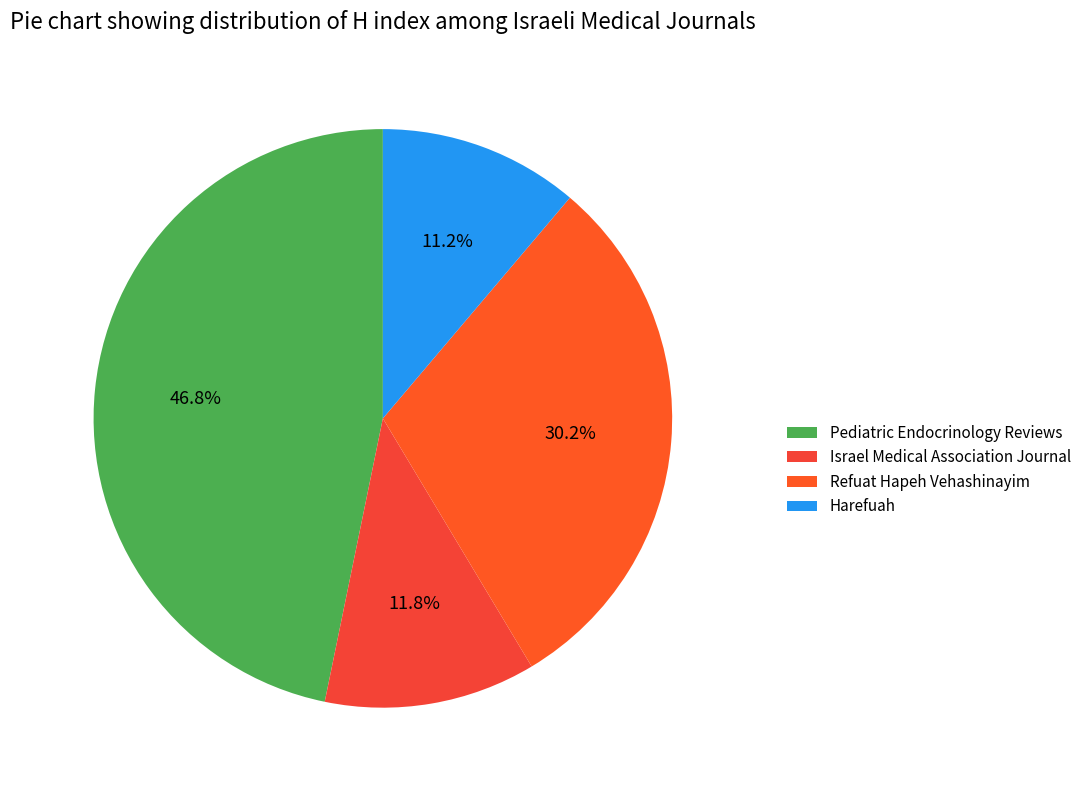

The Harefuah slice represents 11% of the pie. True or false?

True